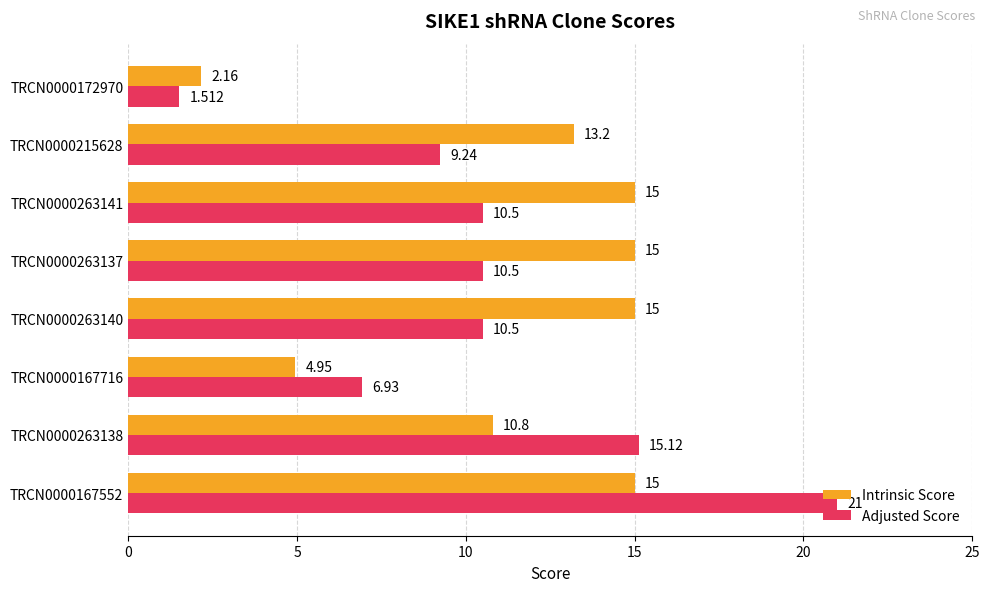

Which series has the widest spread of values?

Adjusted Score